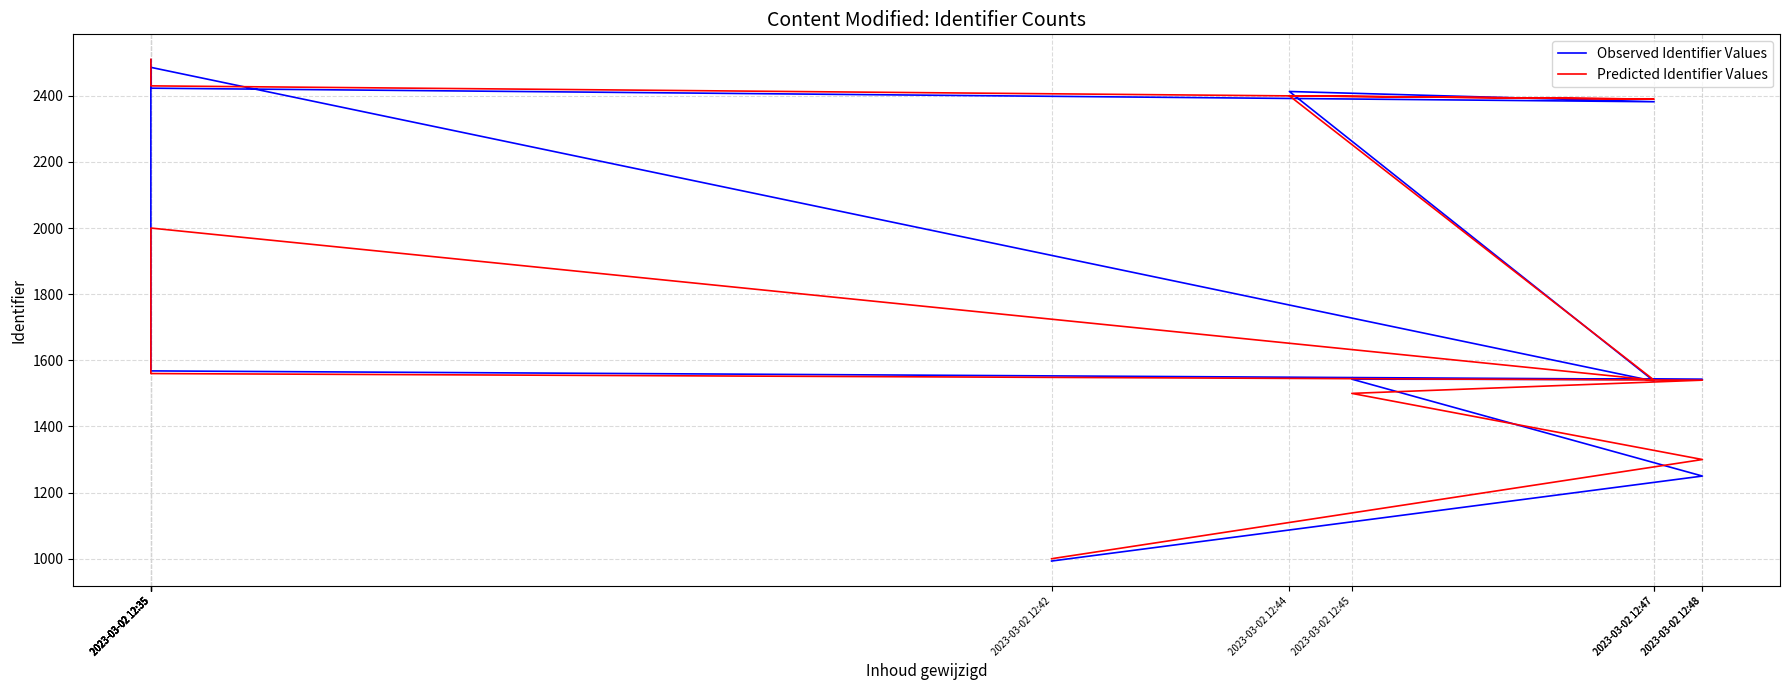

List the series in order of their peak value, highest first.

Predicted Identifier Values, Observed Identifier Values